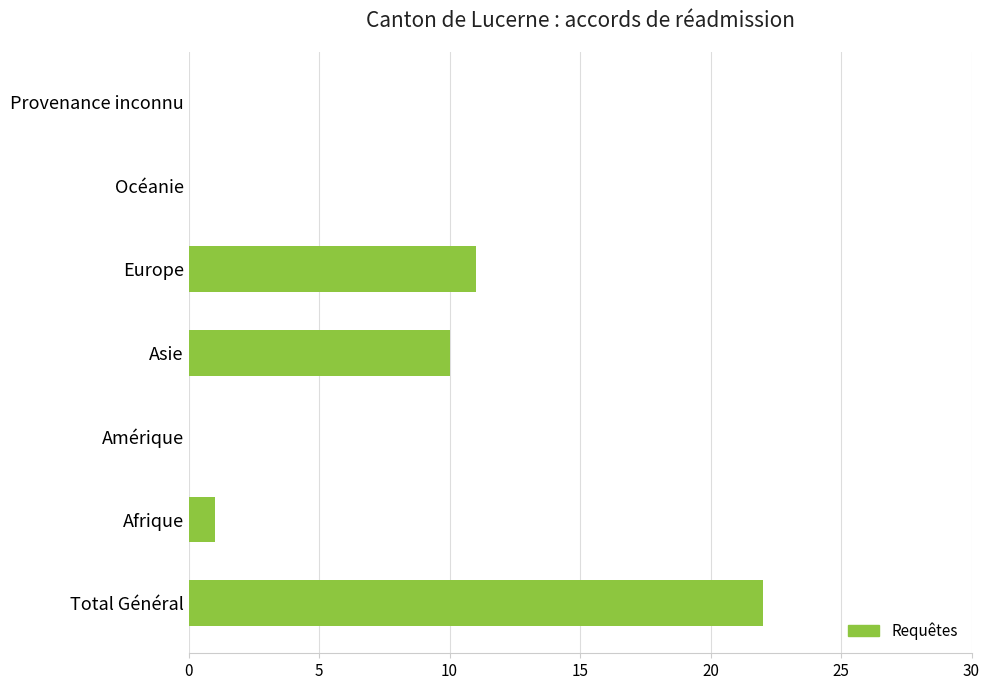

What is the change in value from Total Général to Océanie?

-22